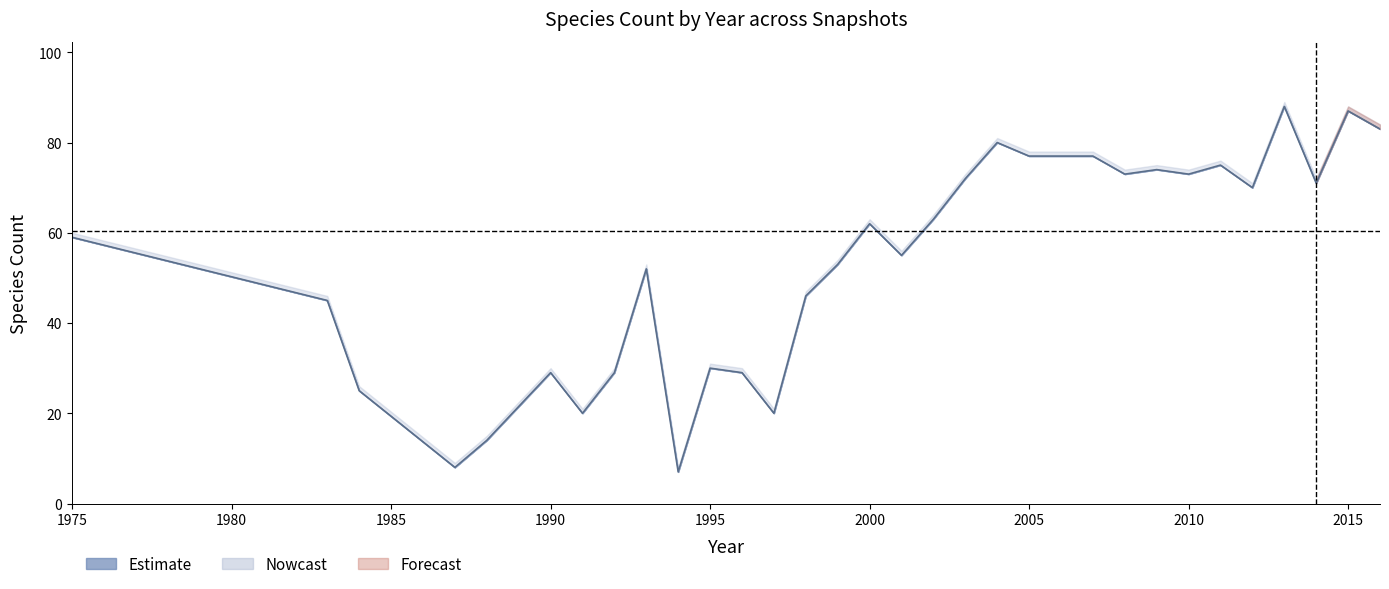

Does the chart display data point markers on the line(s)?

No